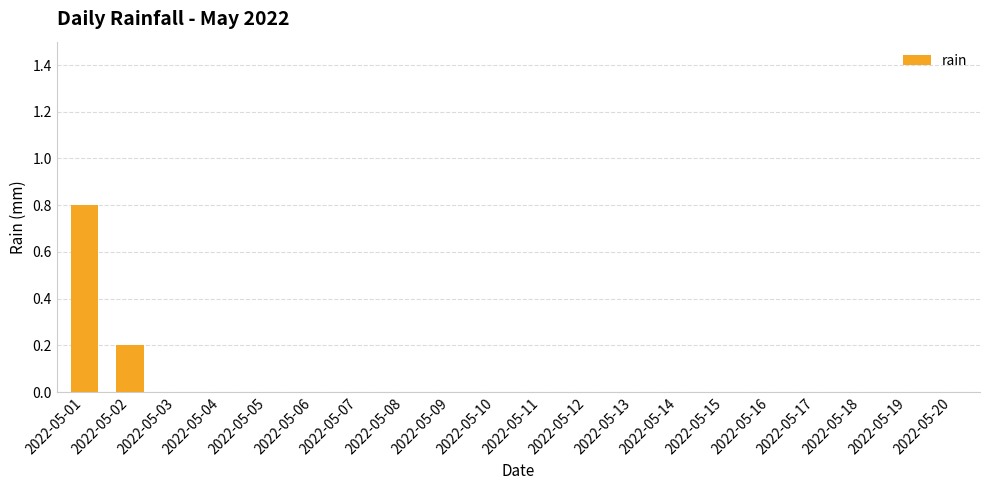

What is the sum of all values?

1.0